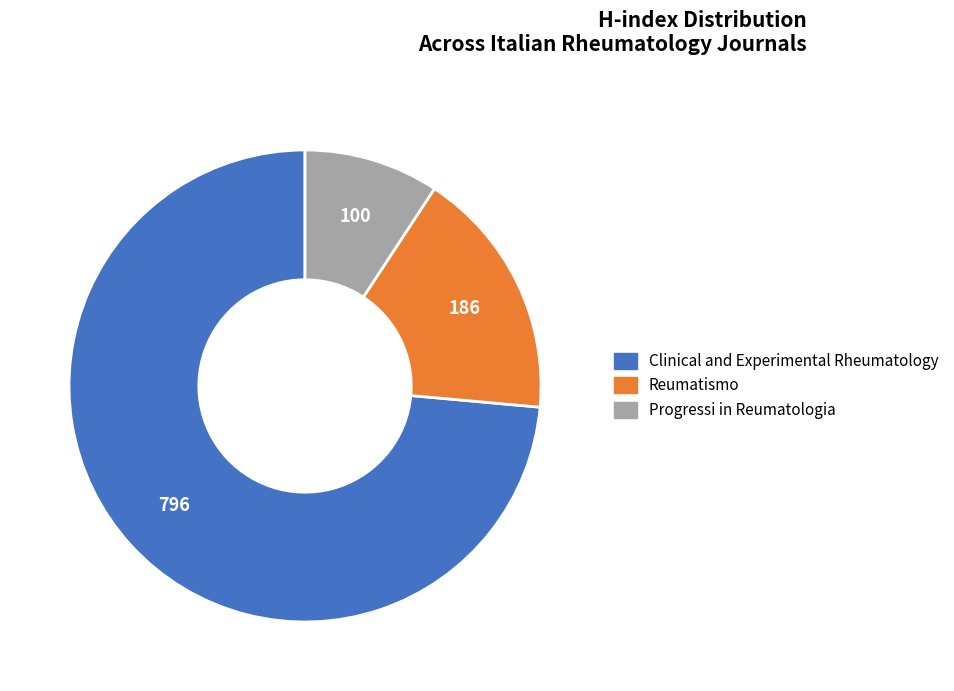

True or false: Progressi in Reumatologia accounts for 21% of the total.

False